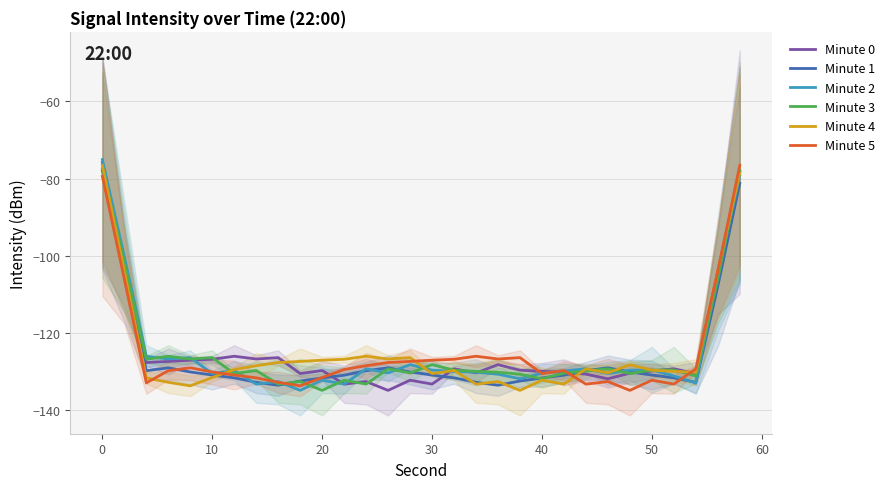

What is the minimum value for Minute 2?

-134.9